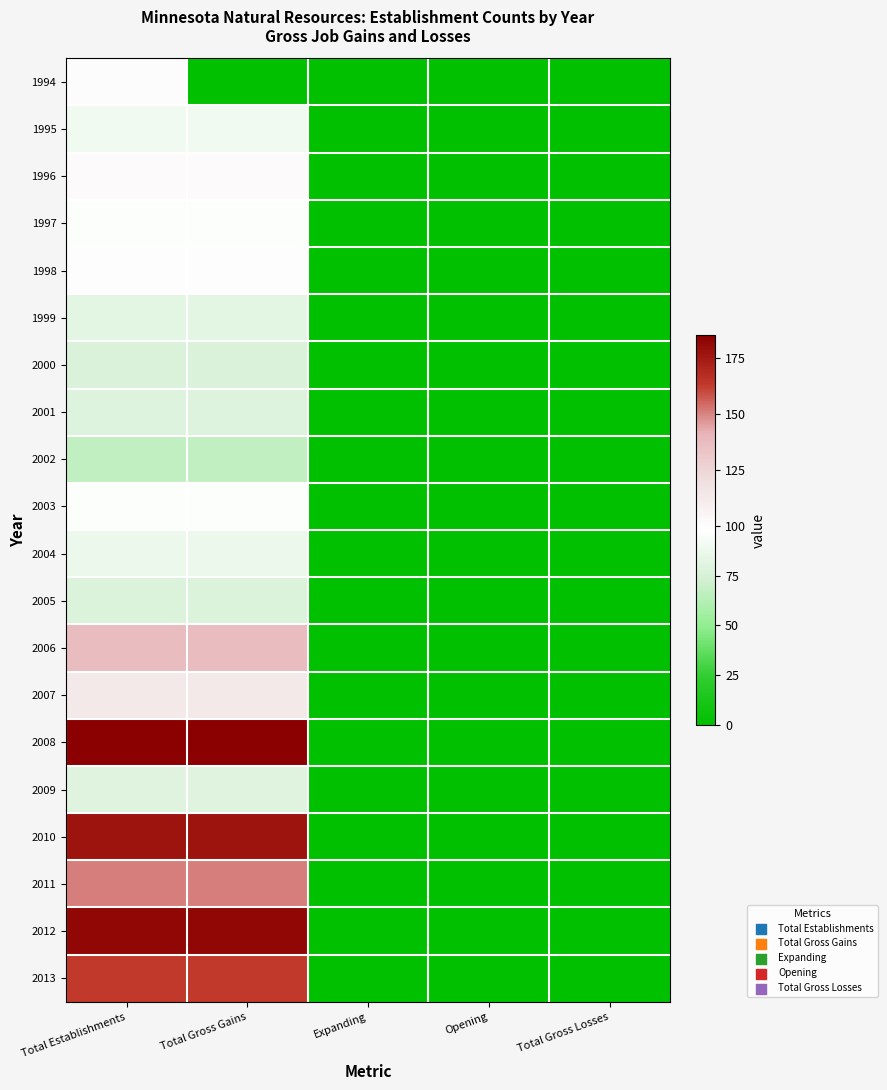

At how many categories does at least one series exceed 29?

2